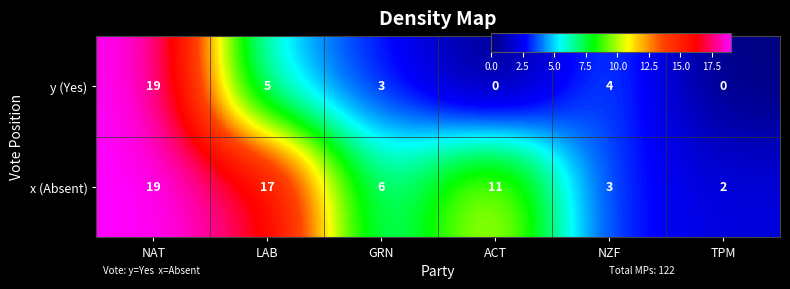

Reading left to right, extract all data points from this chart.

y (Yes): 19	5	3	0	4	0
x (Absent): 19	17	6	11	3	2